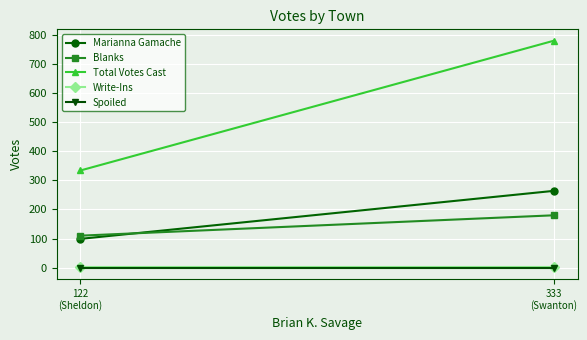

Where is Write-Ins nearest to the value 3?

122
(Sheldon)